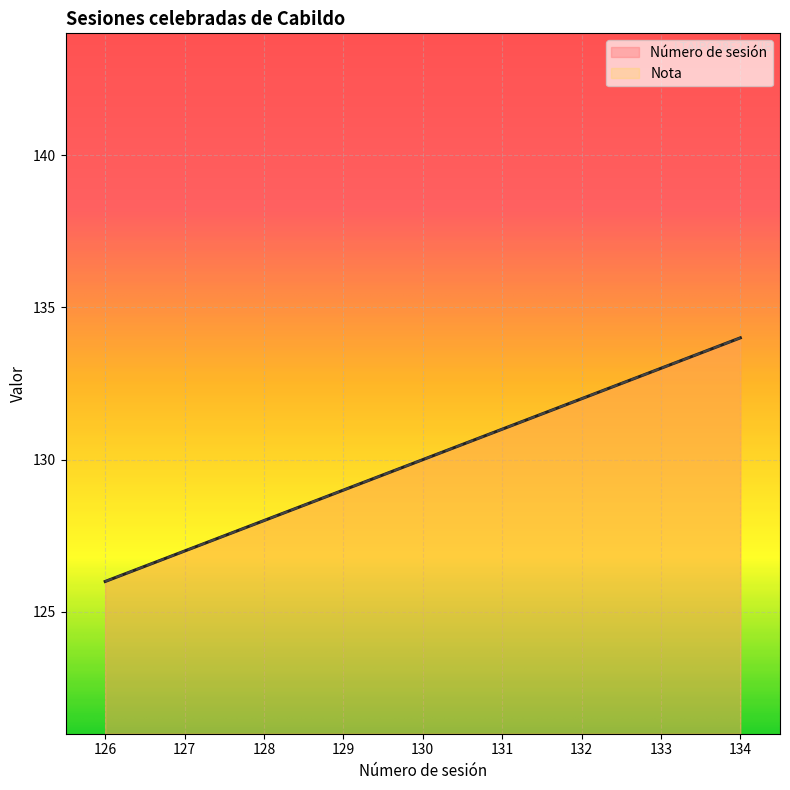

Which series changed the most between 127 and 128?

Número de sesión